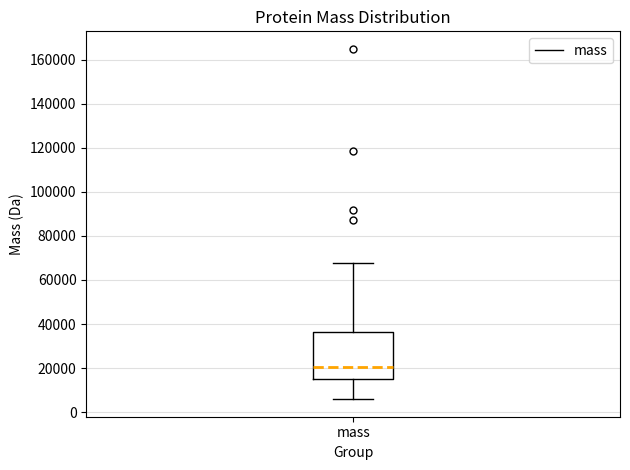

Read this box plot against the y-axis: the position of the median line, the range covered by the box, and the ends of both whiskers. The values are not printed on the chart, so give them approximately, as read against the axis.

median 20000, box 16000 to 36000, whiskers 6000 to 68000